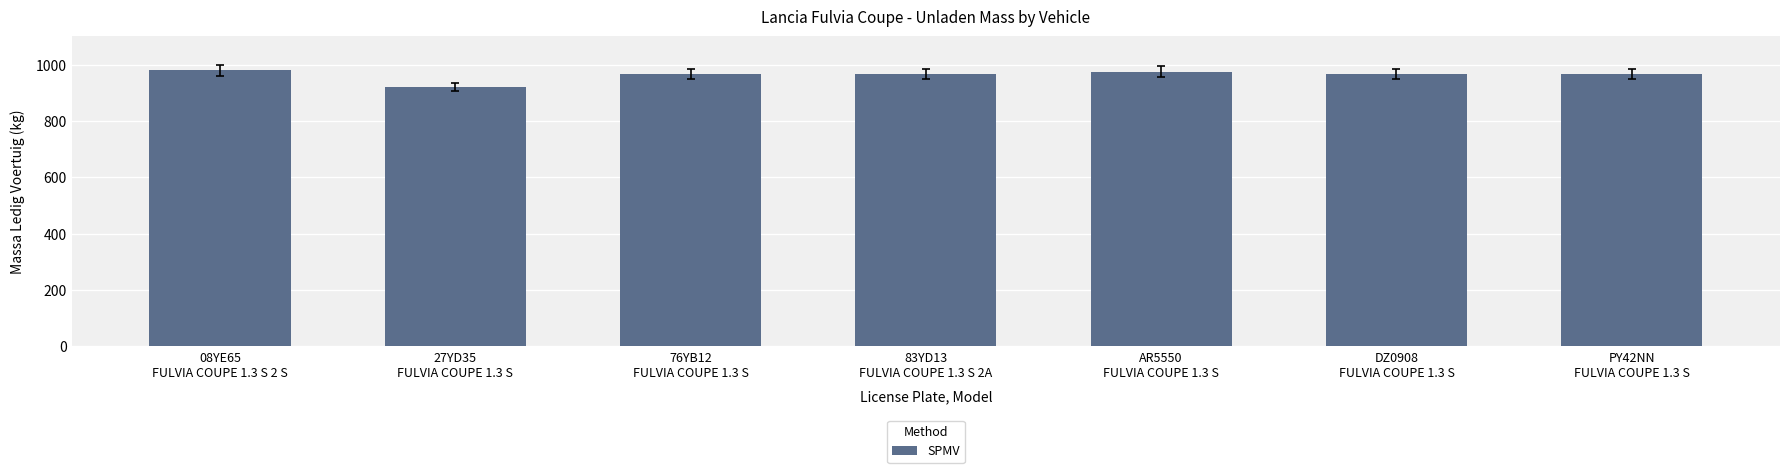

What is the difference between the maximum and minimum values?

59